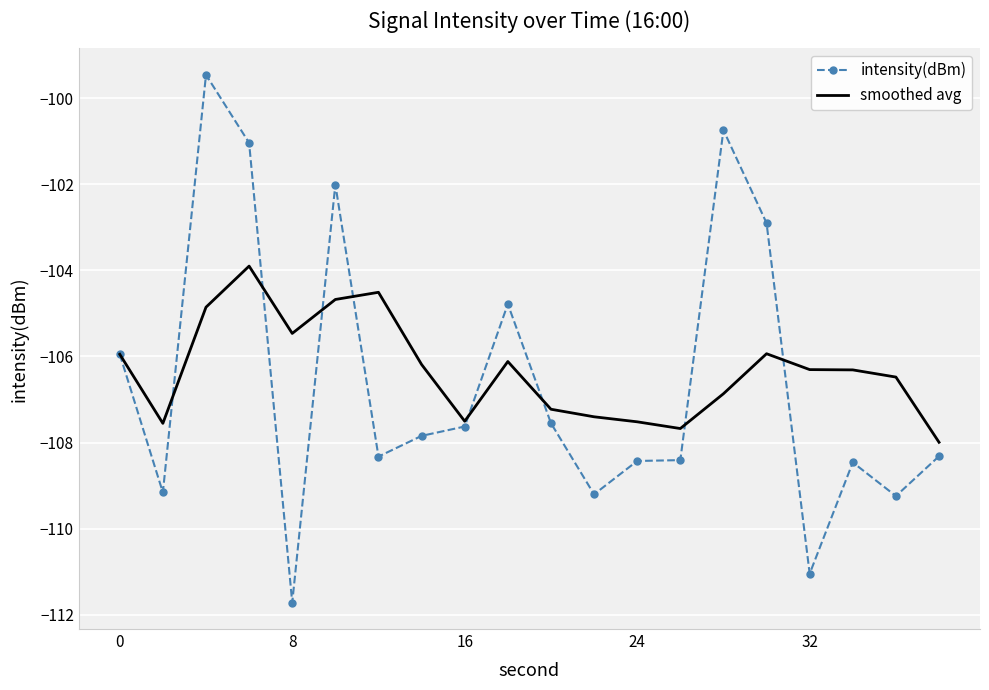

What is the maximum value shown in the chart?

-99.5